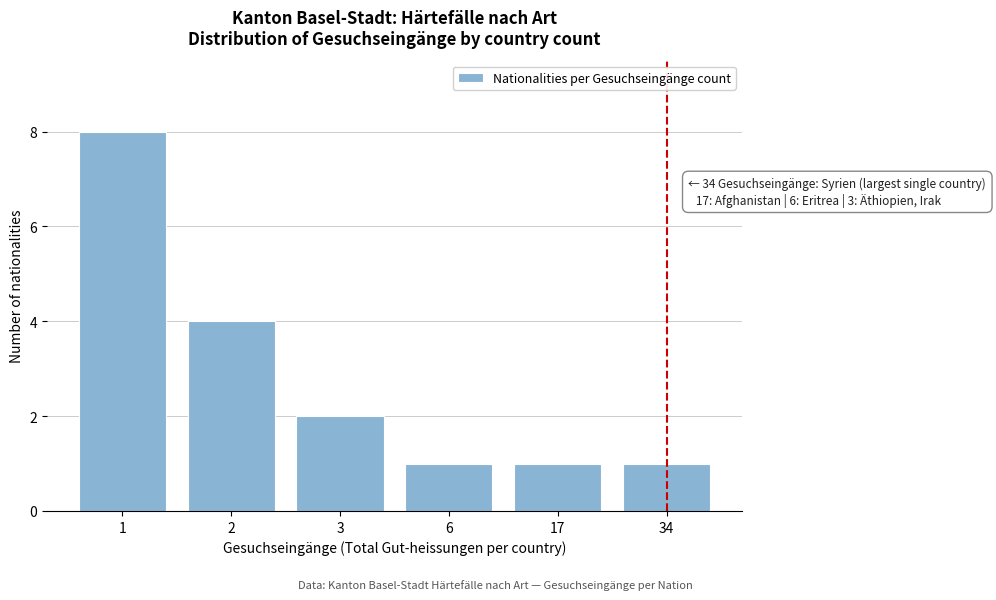

Reading left to right, list all the values displayed in this chart.

8	4	2	1	1	1